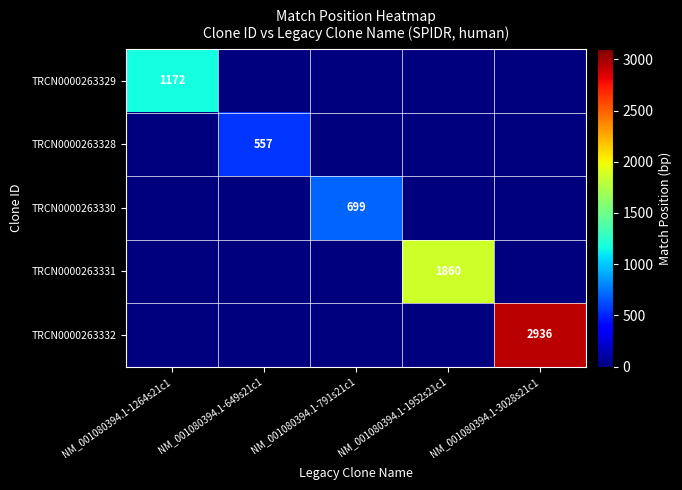

The TRCN0000263328 series shows 287 at NM_001080394.1-649s21c1. True or false?

False